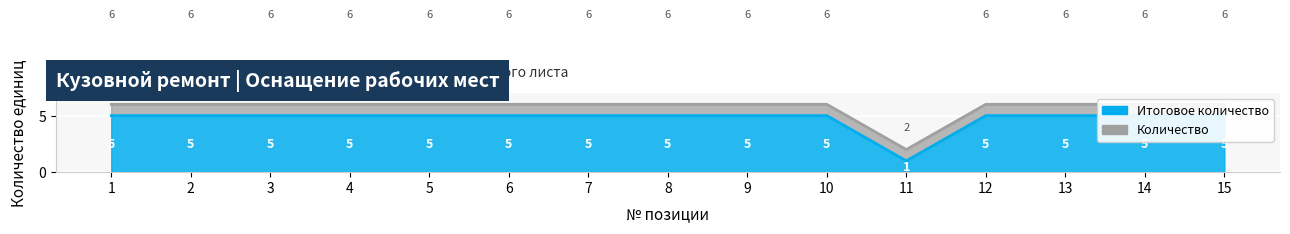

The value at 1 is 5. True or false?

True